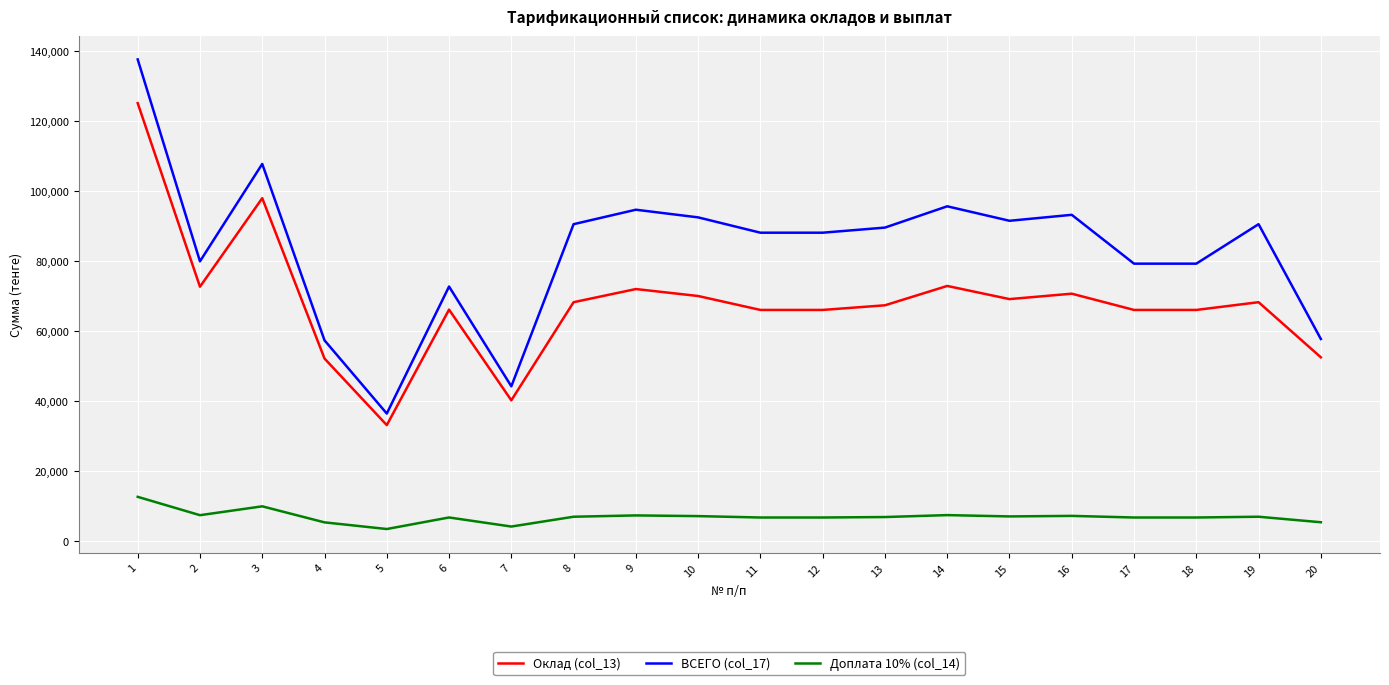

The value of ВСЕГО (col_17) at 2 is 79813.0. True or false?

True